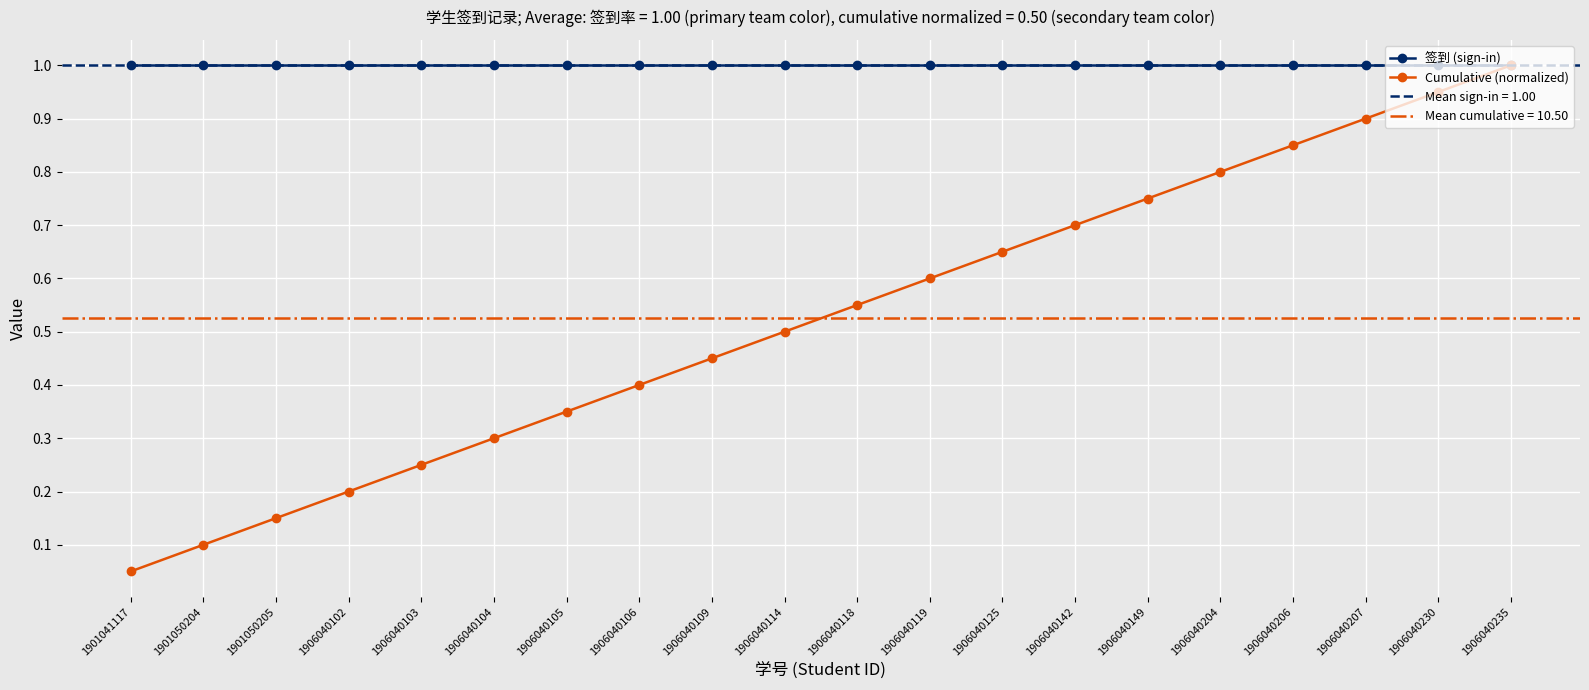

What is the value of the Cumulative (normalized) point at the 18th from the left?

0.9